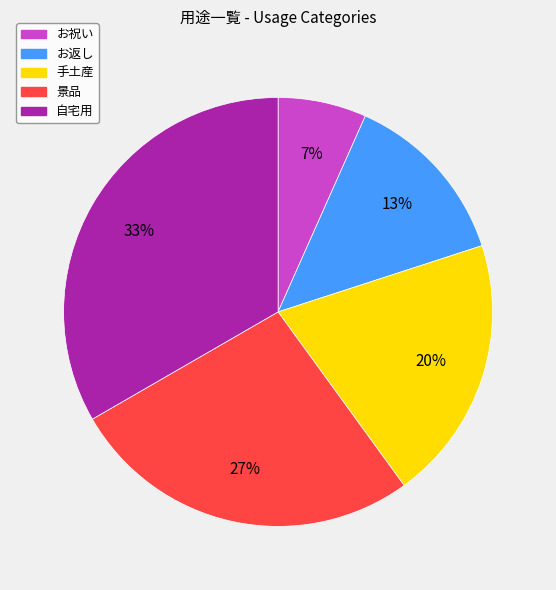

Which has a higher value, 手土産 or 景品?

景品